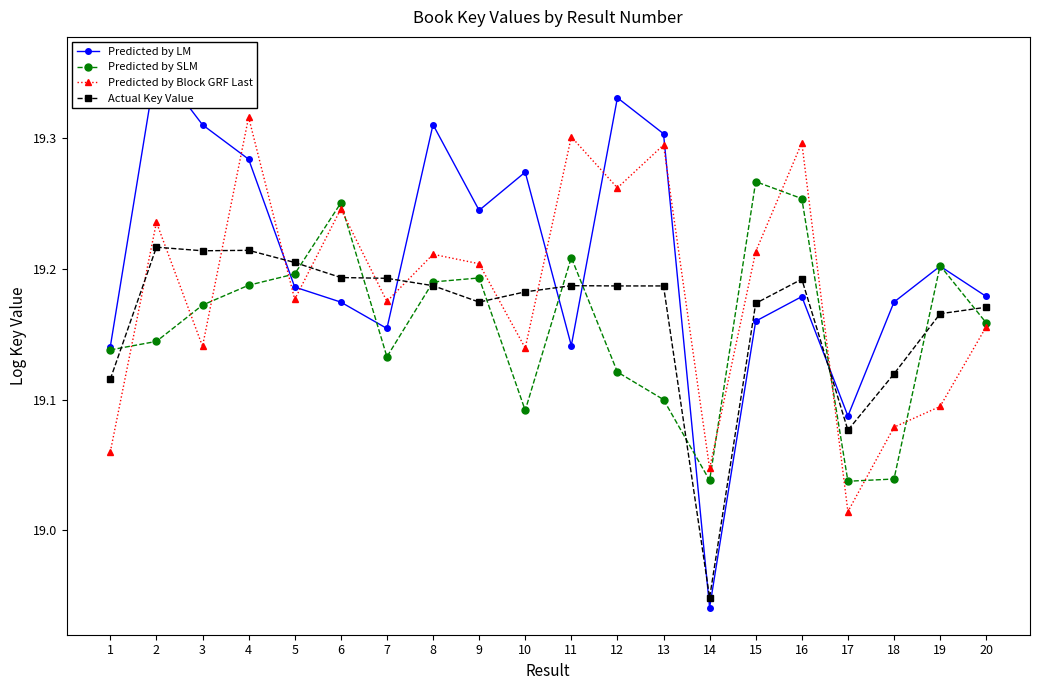

Where do Predicted by SLM and Predicted by LM first cross each other?

4 and 5